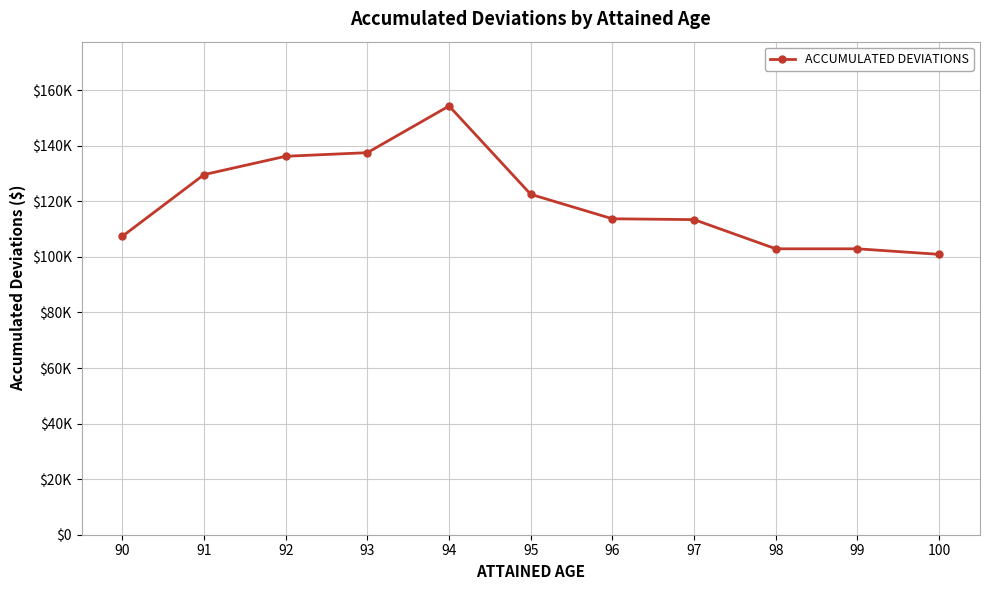

Between 97 and 99, which is larger?

97